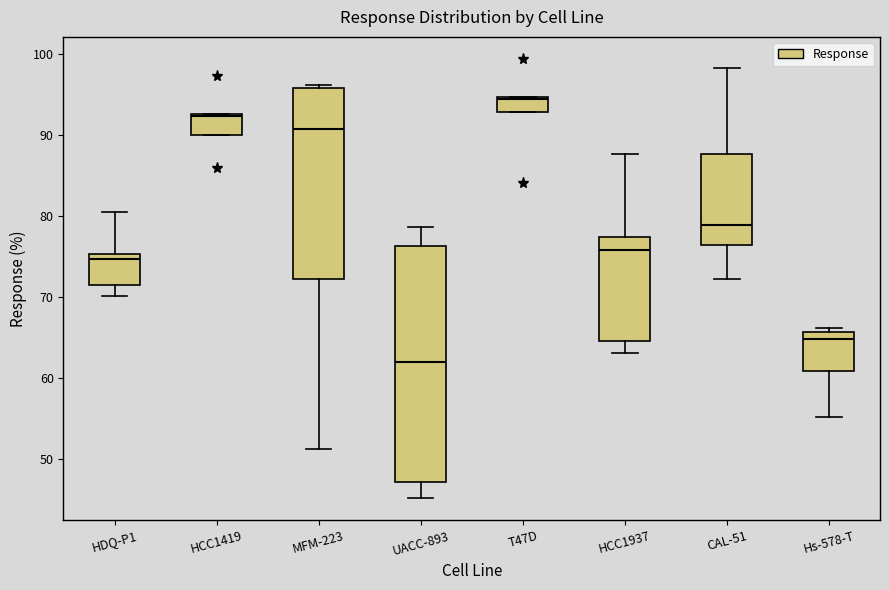

Which box's median line is the lowest?

UACC-893